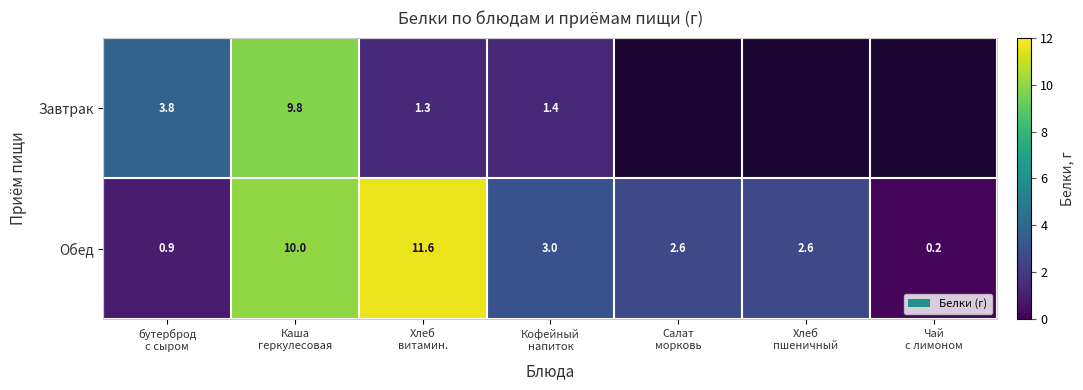

Count the number of data series in this chart.

2